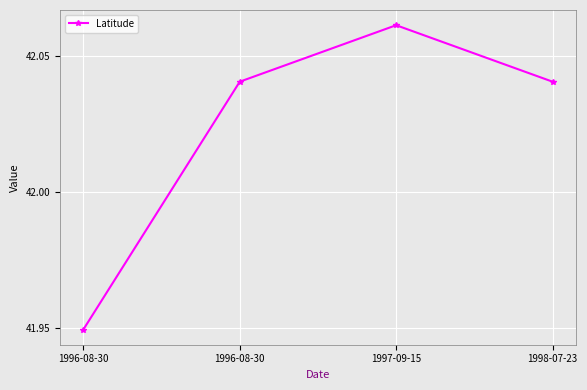

What is the difference between the maximum and minimum values?

0.1